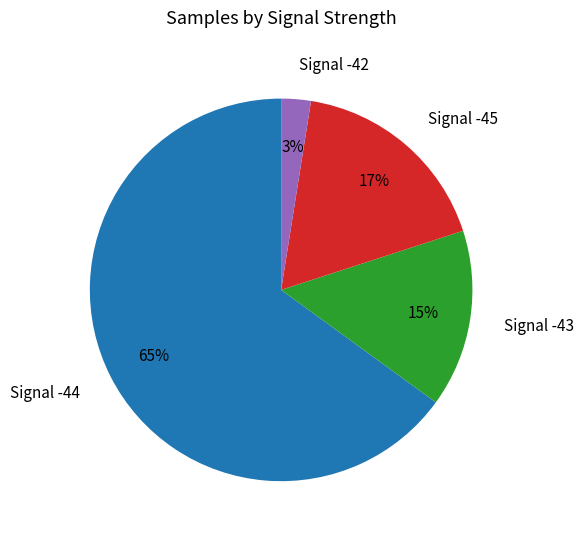

Is it true that Signal -45 is 26% of the pie?

False